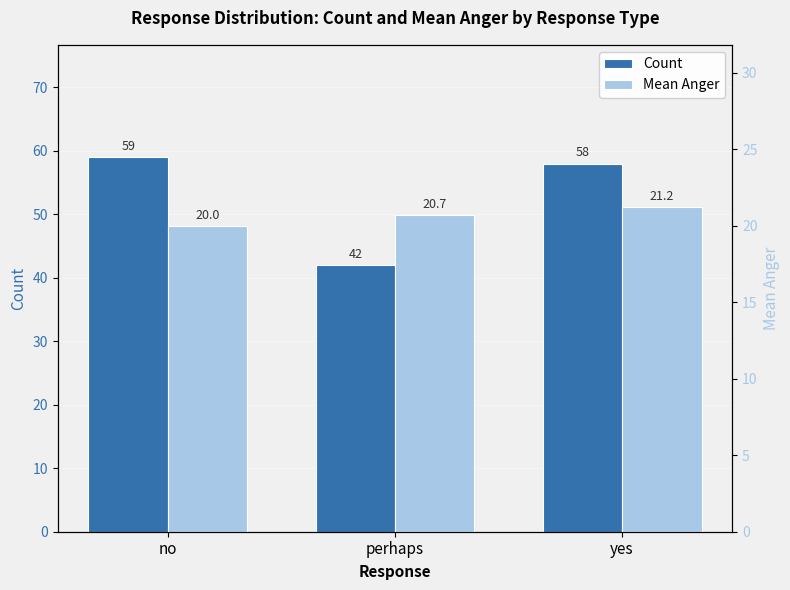

Are the bars horizontal?

No